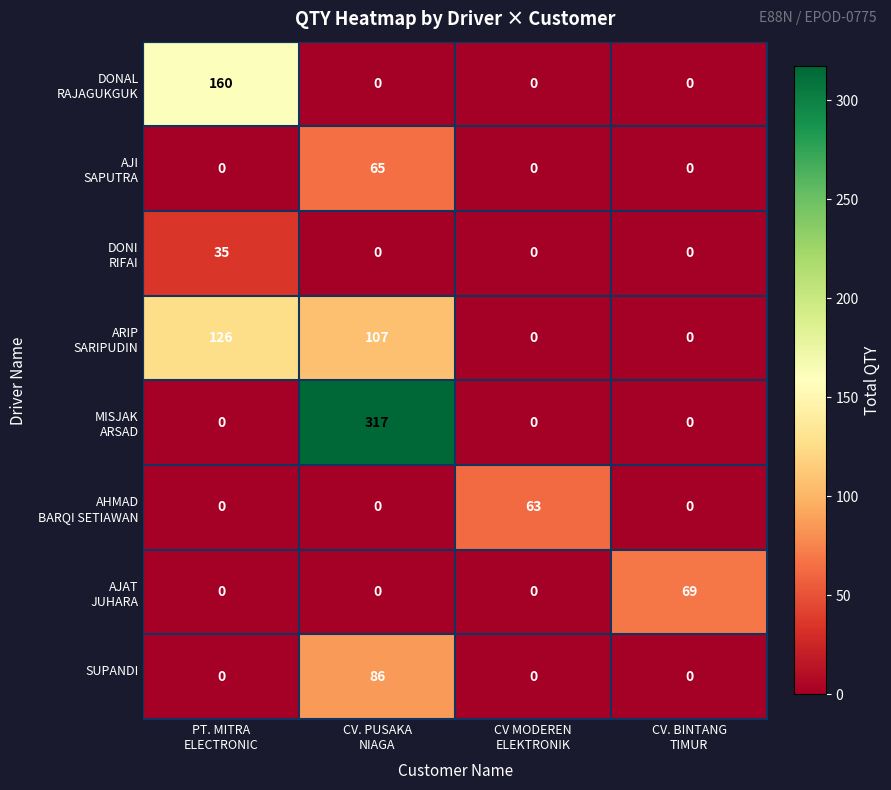

At which category is the sum across all series the highest?

CV. PUSAKA
NIAGA